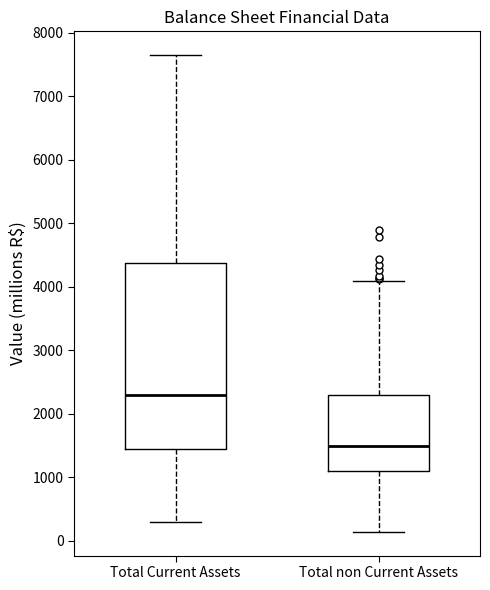

Comparing the boxes themselves (not the whiskers), which one is the tallest?

Total Current Assets